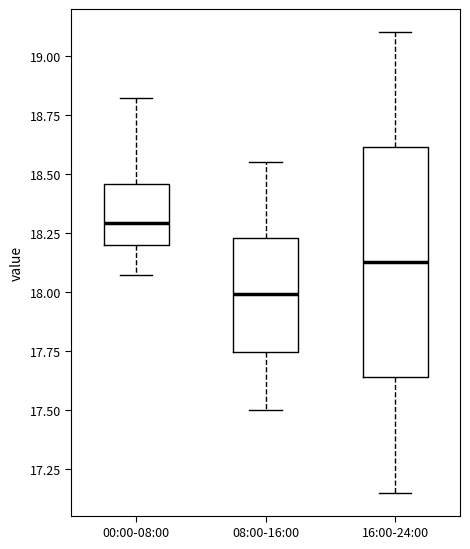

Where does the lower whisker of the box for 08:00-16:00 end on the y-axis? The values are not printed on the chart, so give them approximately, as read against the axis.

17.50